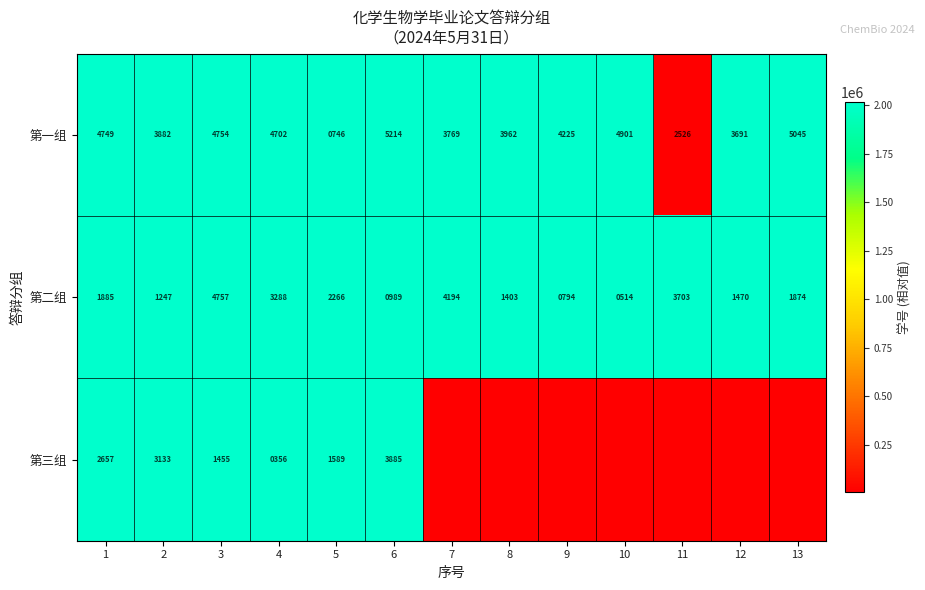

The 第一组 series shows 3882 at 2. True or false?

True